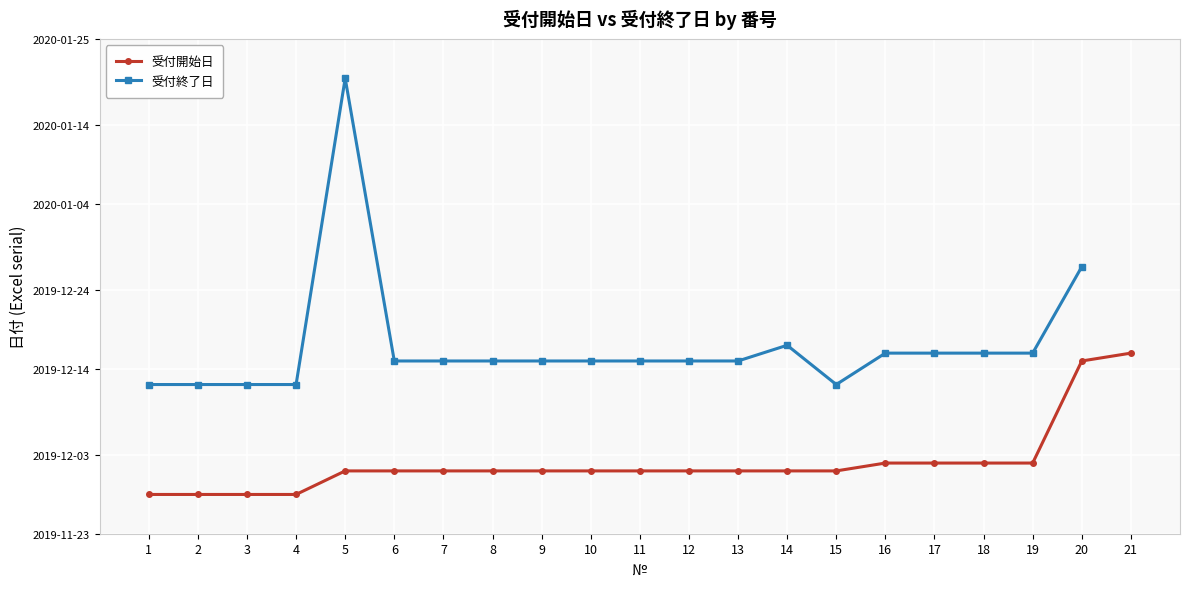

At how many categories does at least one series exceed 43845?

1